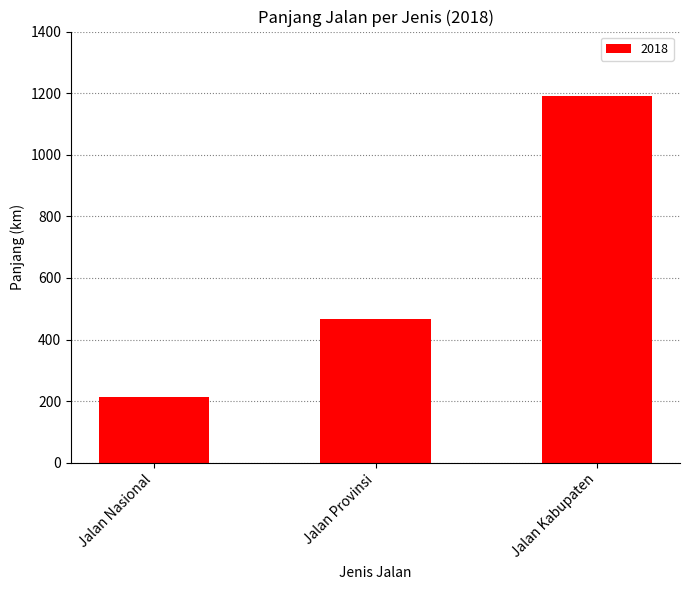

What is the sum of the values at Jalan Kabupaten and Jalan Provinsi?

1657.8